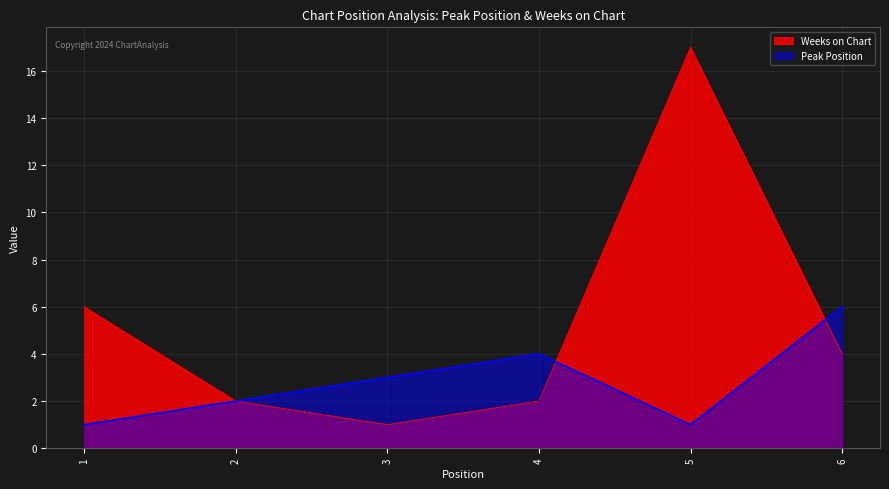

True or false: Weeks on Chart has a value of 1 at 4.

False